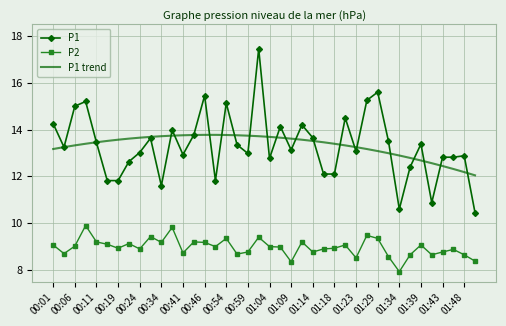

What is the highest value of the P2 series?

9.9